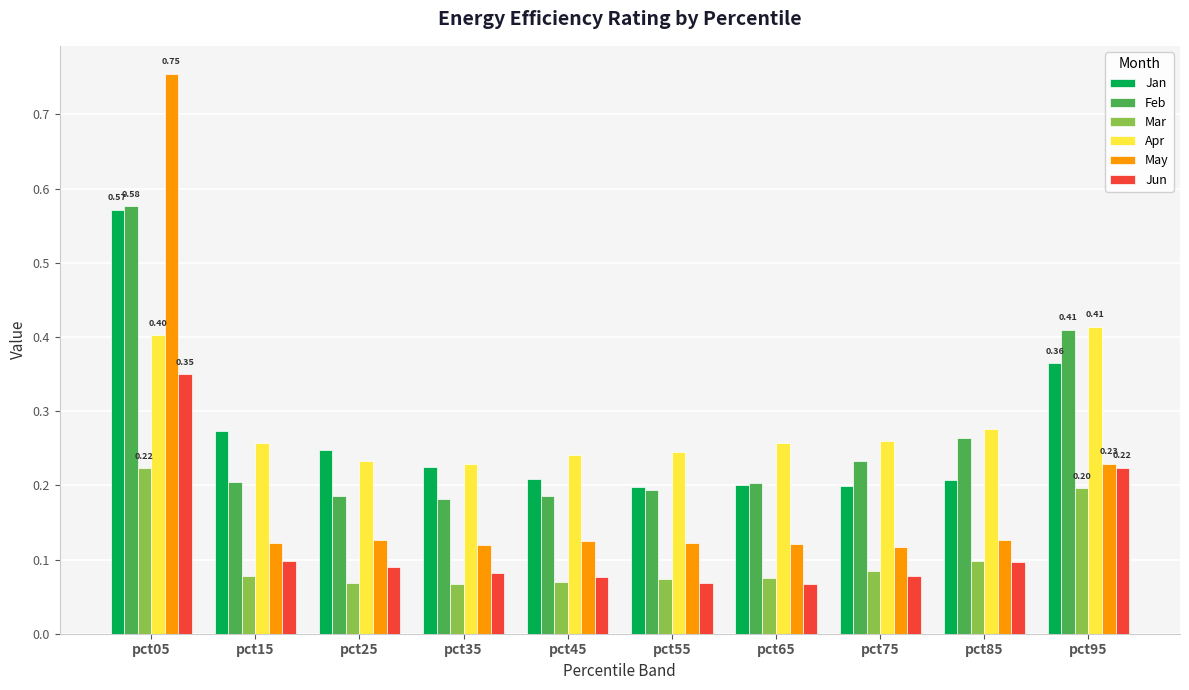

What is the sum of all Jun values?

1.2